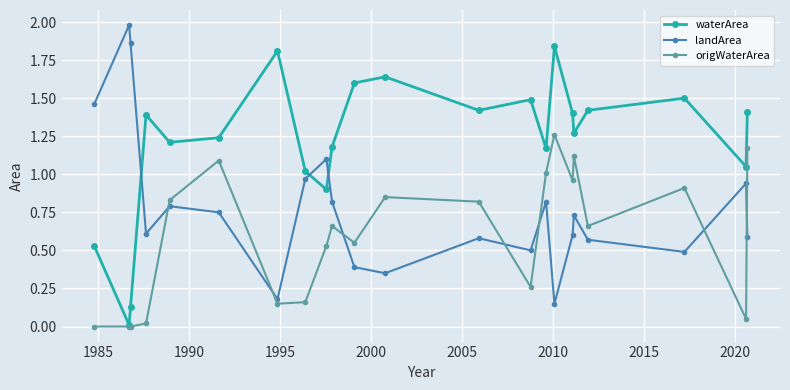

How many data points in waterArea are less than 1?

4